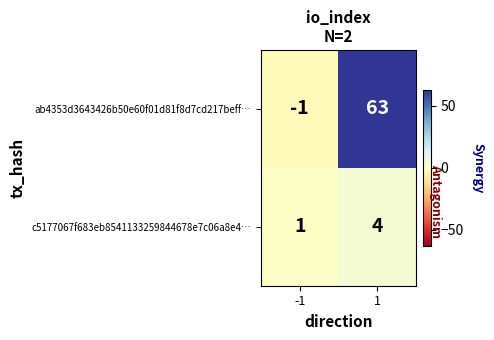

At how many categories does at least one series exceed 56?

1